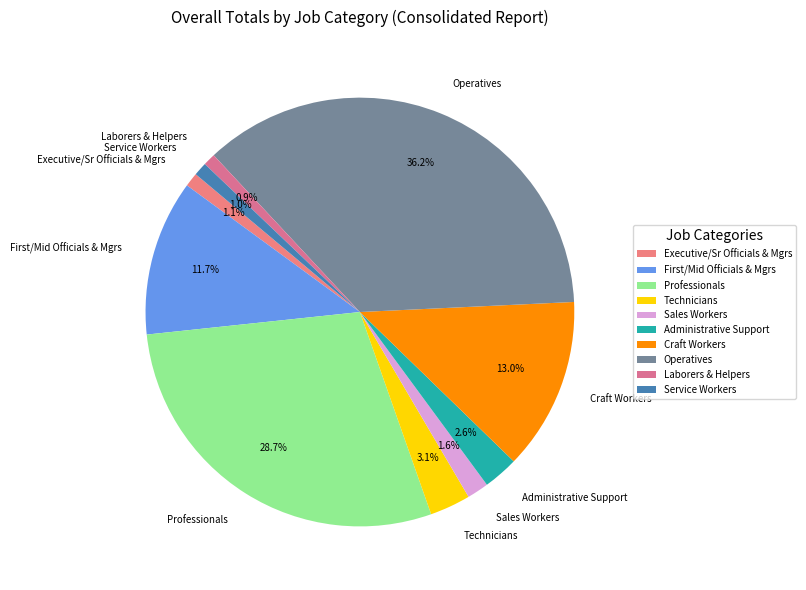

How many slices are in this pie chart?

10